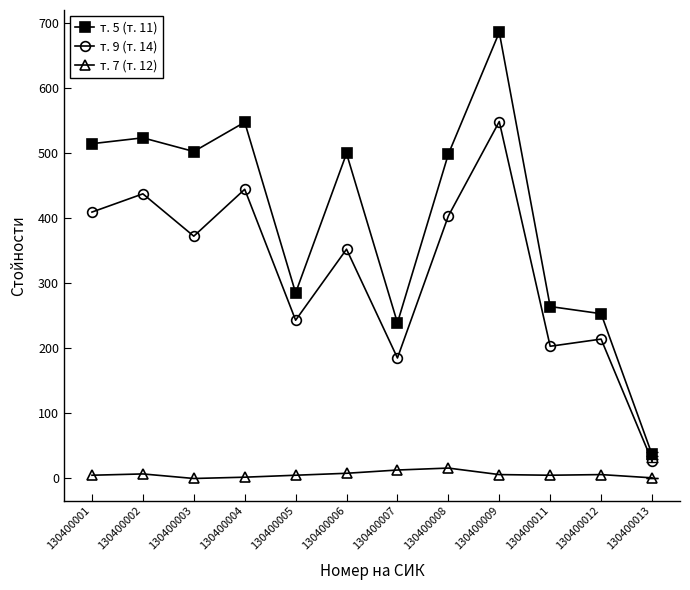

True or false: т. 9 (т. 14) and т. 7 (т. 12) intersect in this chart.

False